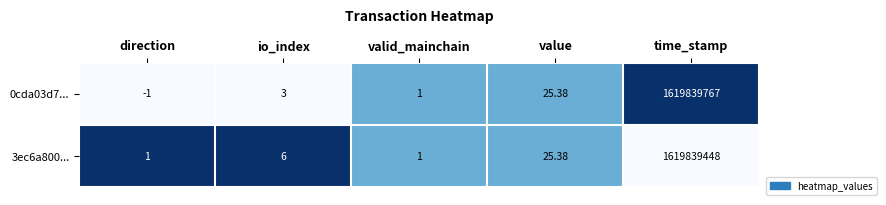

What is the spread (max minus min) of values at time_stamp?

319.0